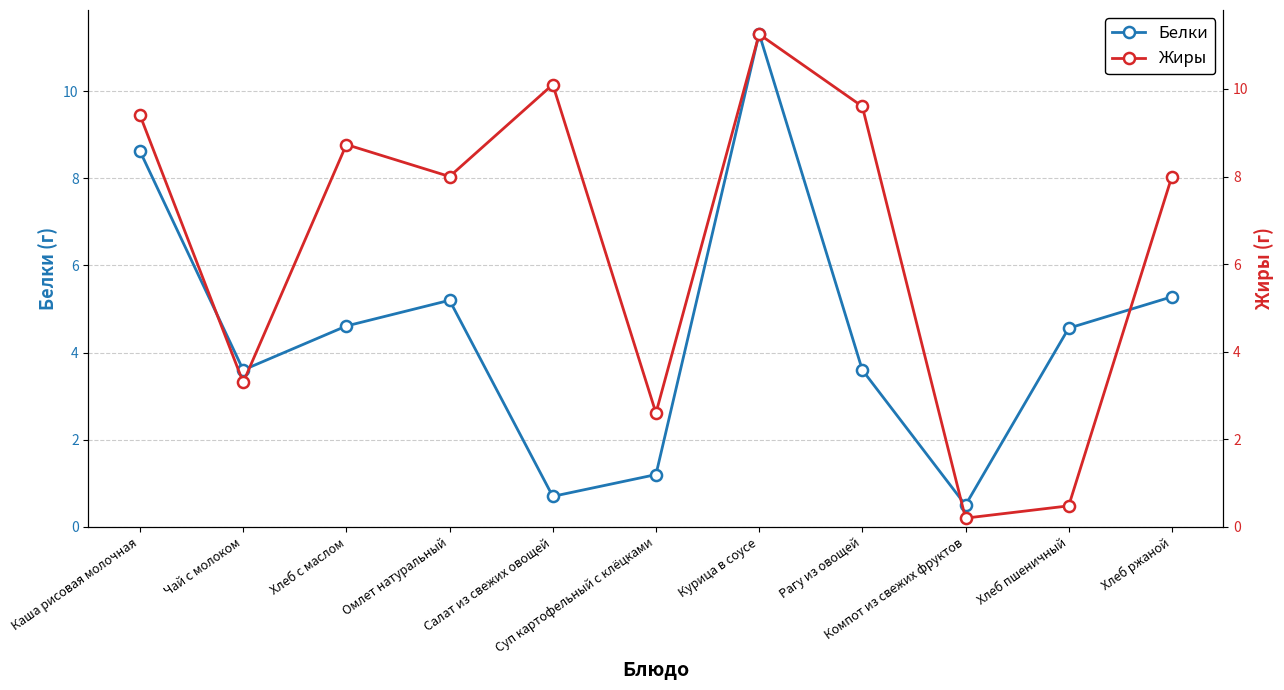

What is the difference between the maximum and second lowest values in the Белки series?

10.6